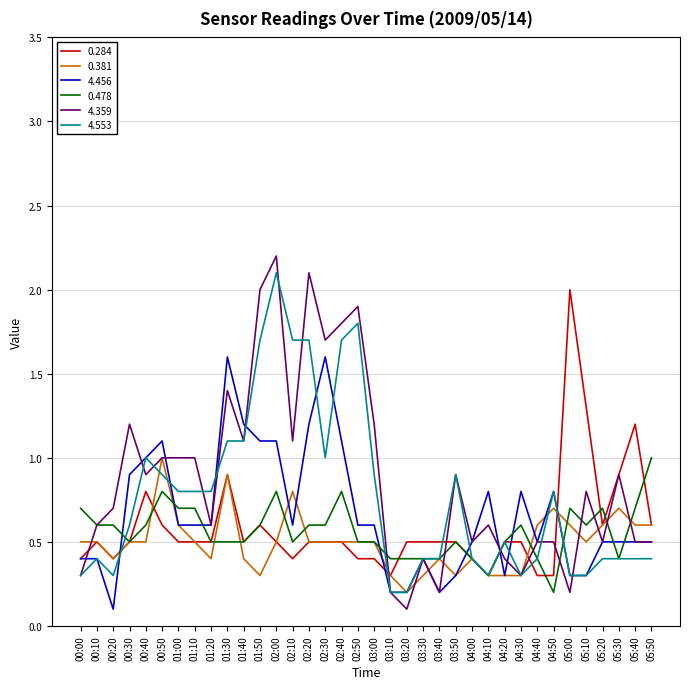

What is the maximum value for 4.359?

2.2